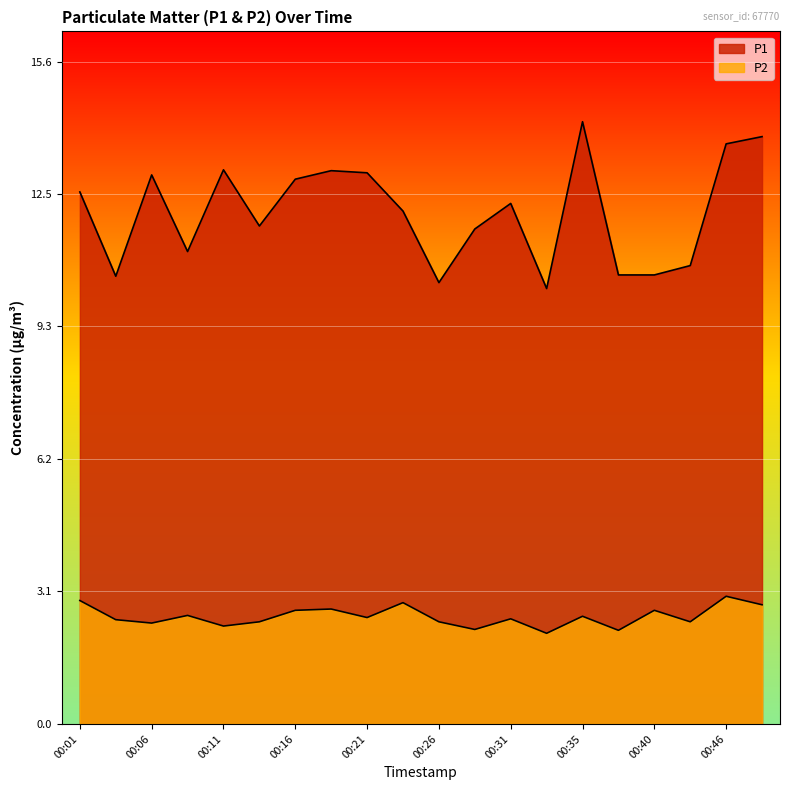

At which category does P2 reach its first local peak?

00:08